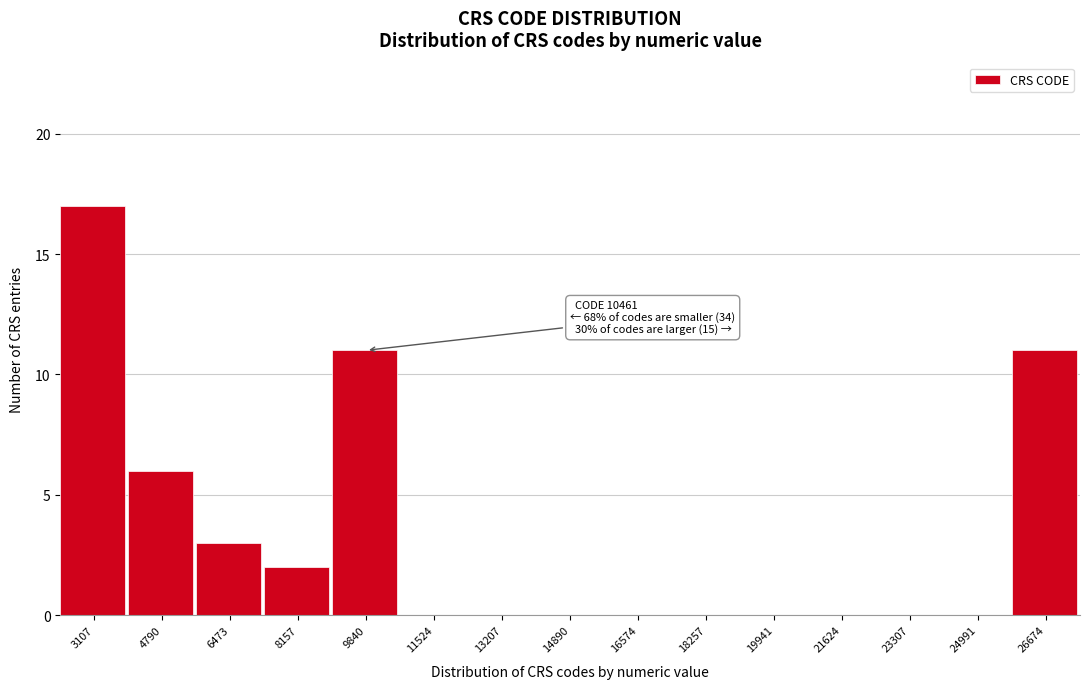

Reading left to right, extract all data points from this chart.

3107=17	4790=6	6473=3	8157=2	9840=11	11524=0	13207=0	14890=0	16574=0	18257=0	19941=0	21624=0	23307=0	24991=0	26674=11